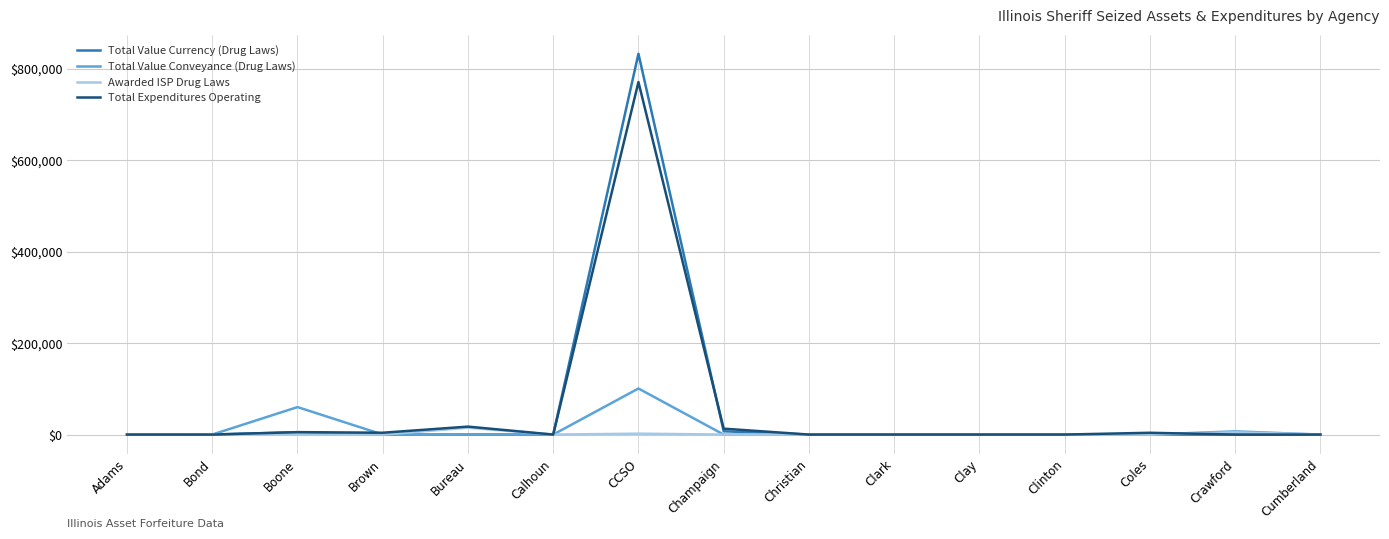

List the series in order of their peak value, lowest first.

Awarded ISP Drug Laws, Total Value Conveyance (Drug Laws), Total Expenditures Operating, Total Value Currency (Drug Laws)